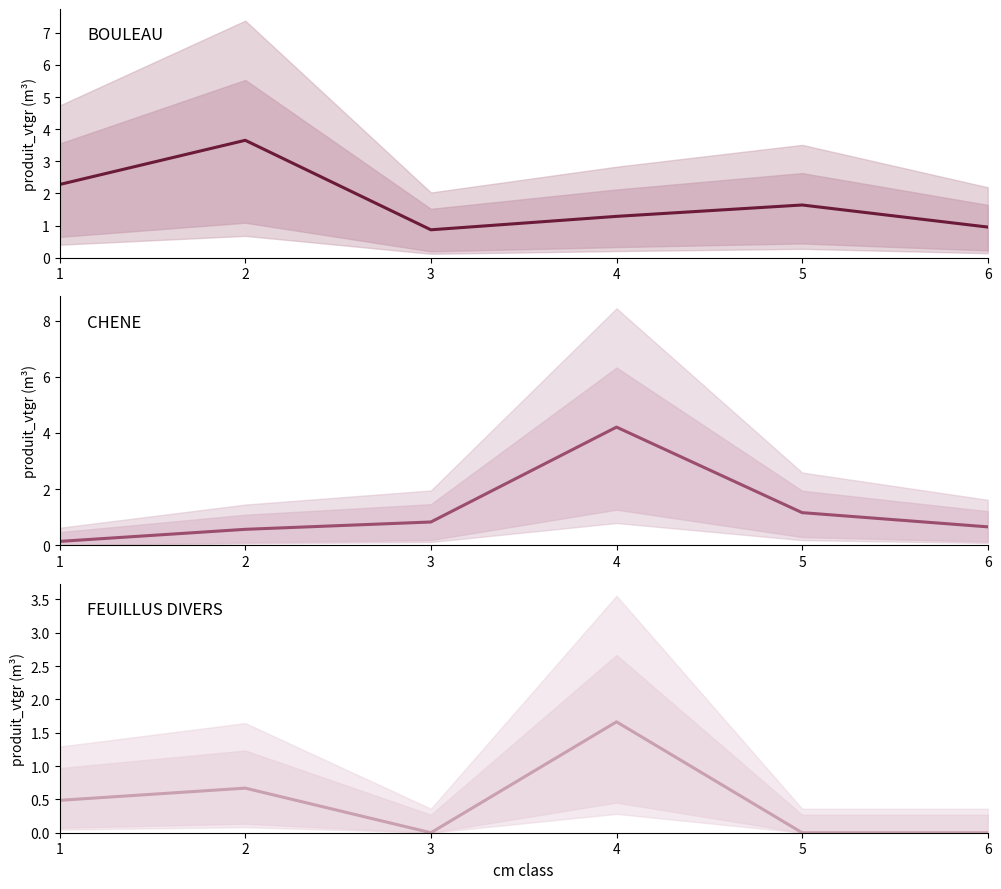

True or false: CHENE has a value of 0.7 at 6.

True